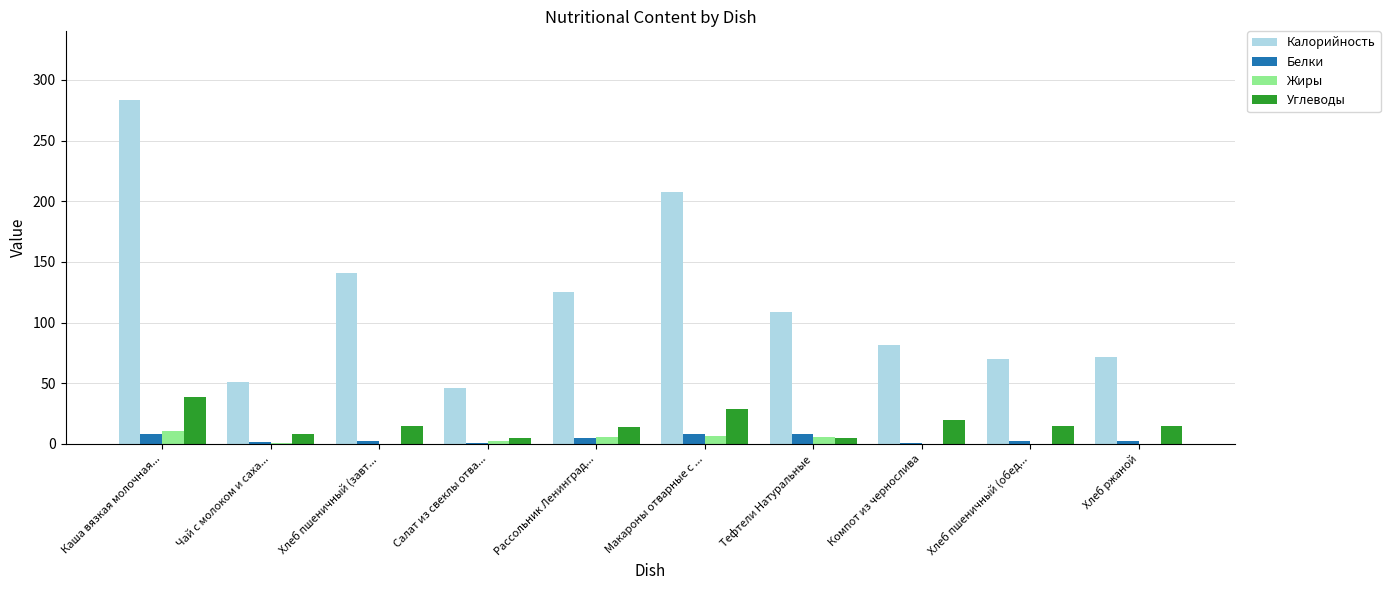

What is the sum of all Белки values?

38.6